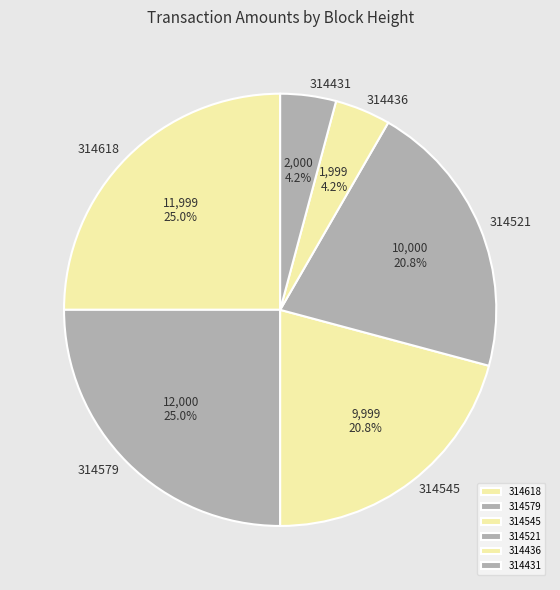

What portion of the pie excludes 314618?

75.0%